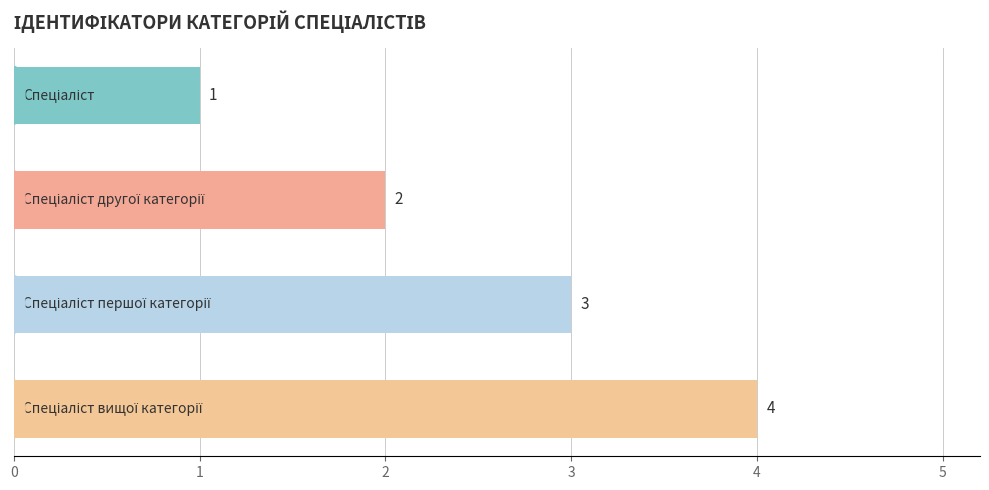

Count the values in the range 2 to 4.

3